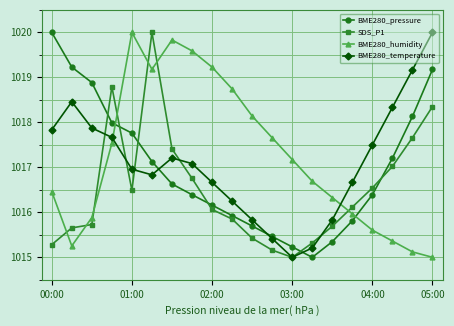

What is the value of the BME280_temperature point at the 7th from the left?

1017.2